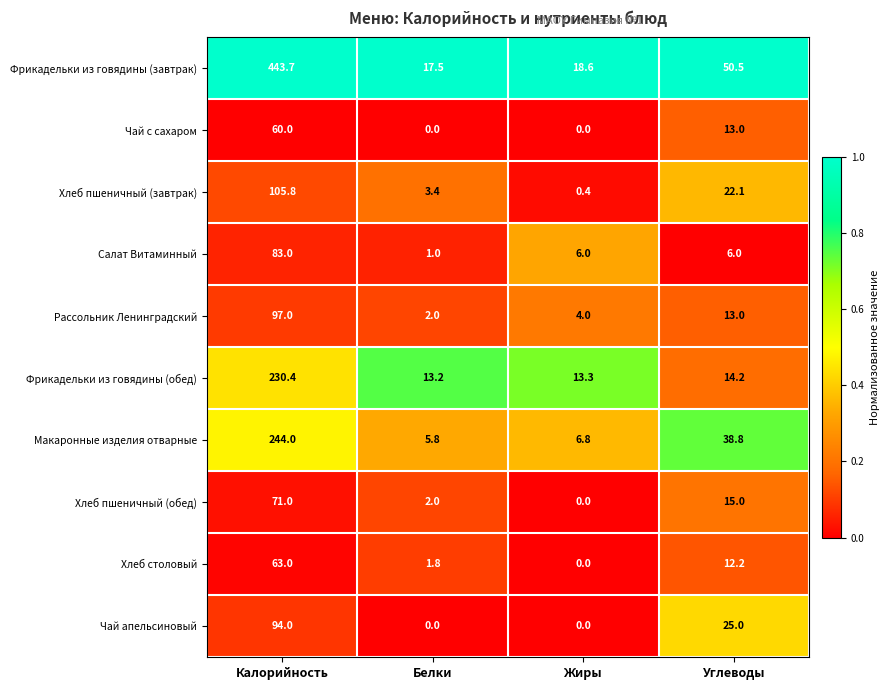

What is the sum of the Макаронные изделия отварные values at Углеводы and Белки?

44.6